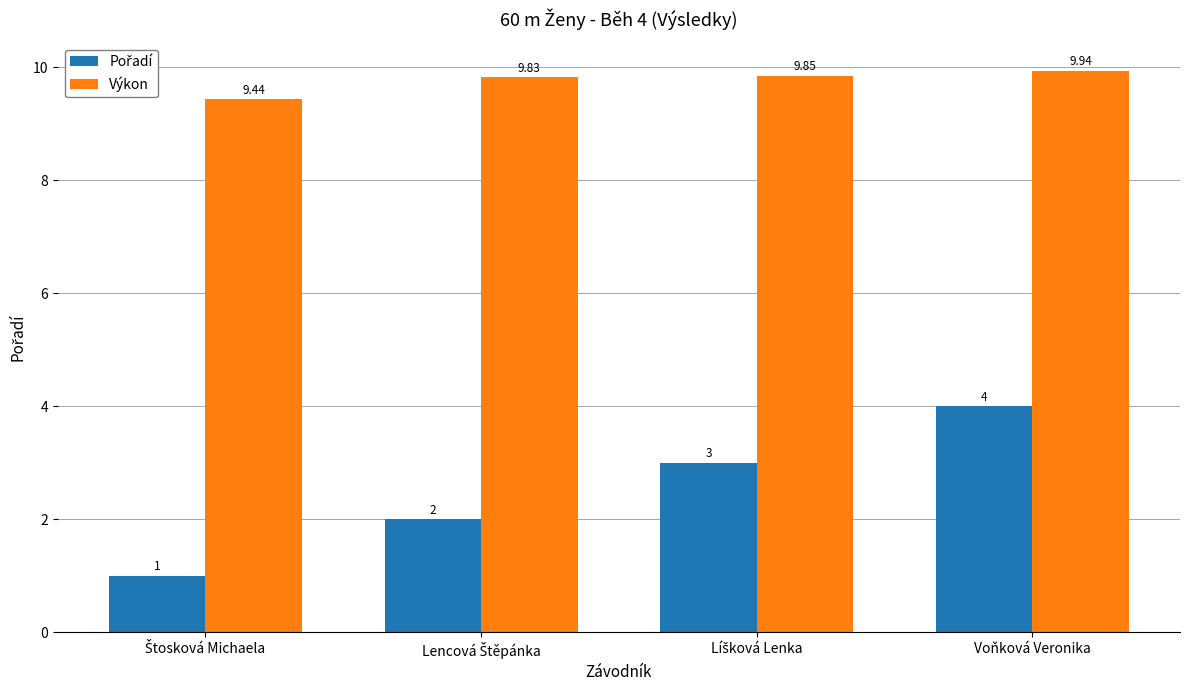

Which series has the largest total across all categories?

Výkon